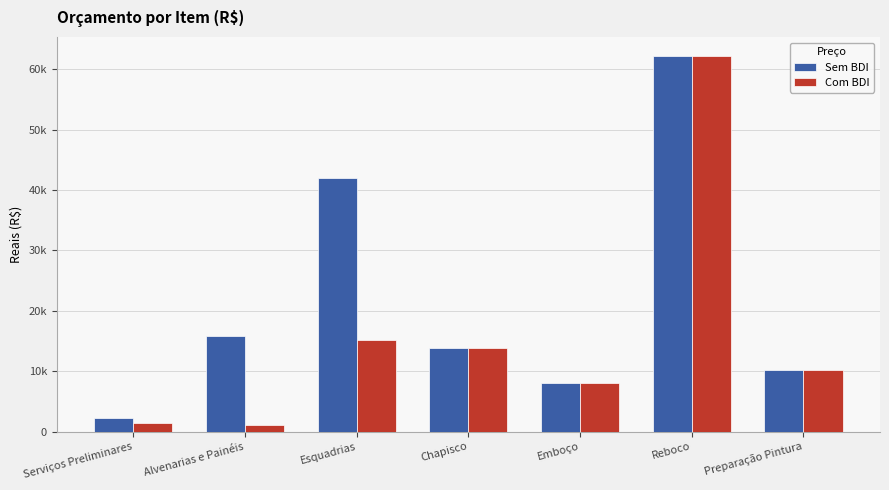

Is the value of Com BDI at Emboço greater than the value of Sem BDI at Serviços Preliminares?

Yes